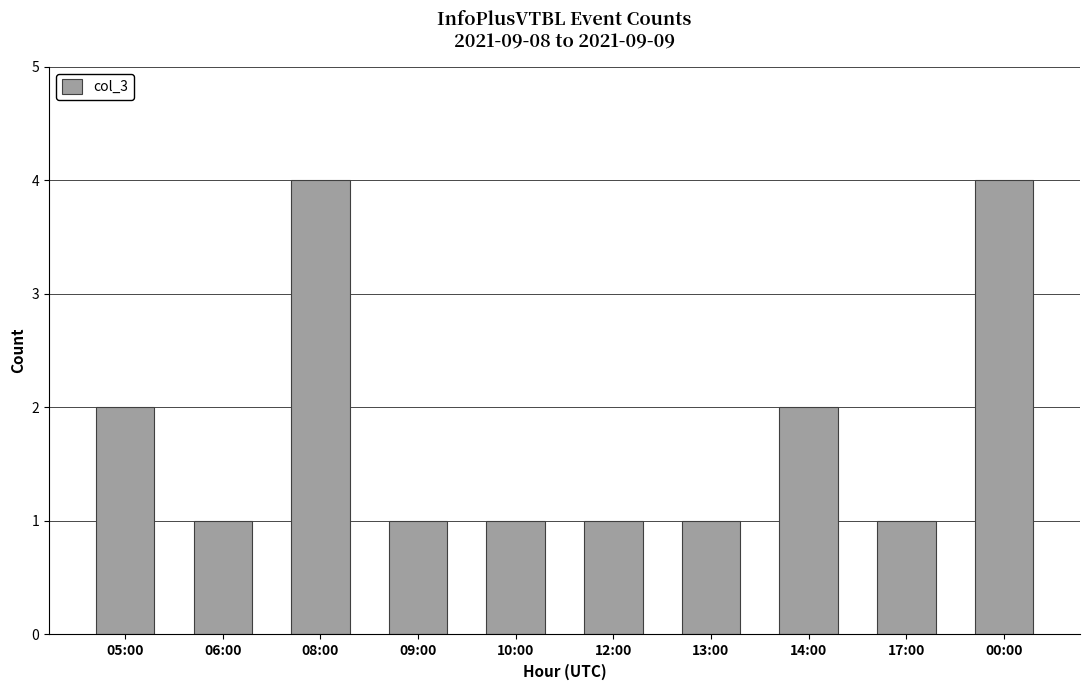

What is the difference between the maximum and second lowest values?

3